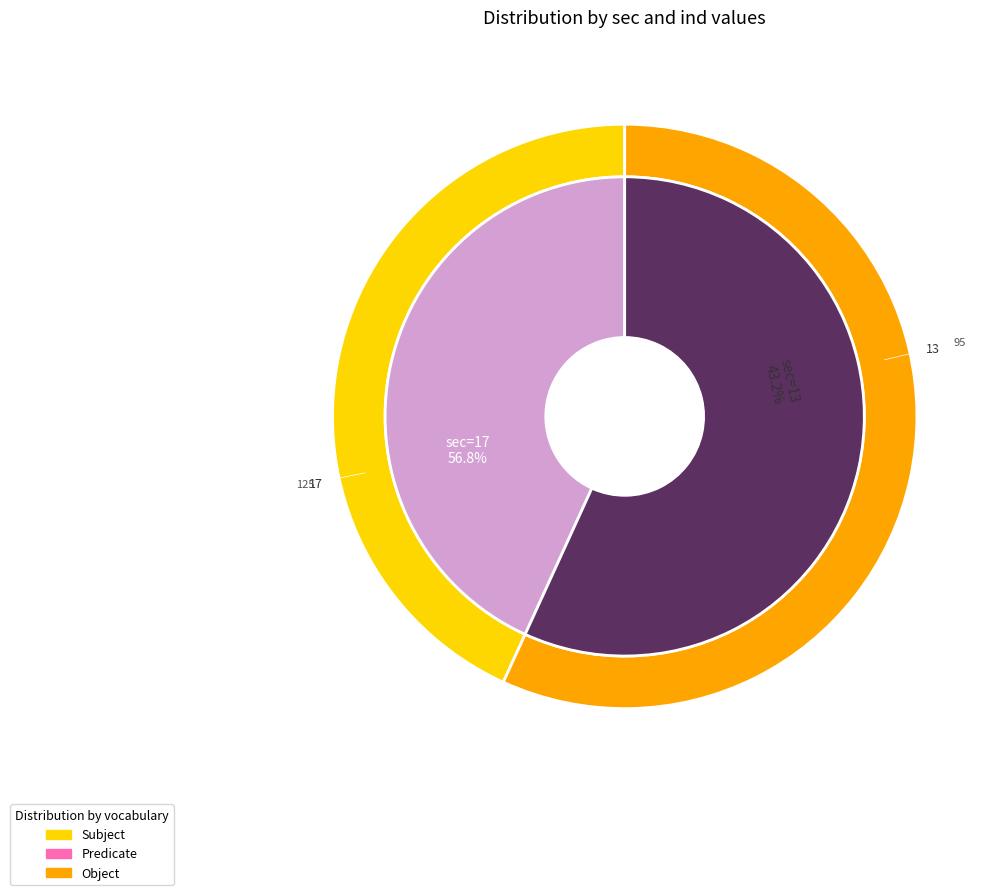

Count the number of slices in the pie.

2